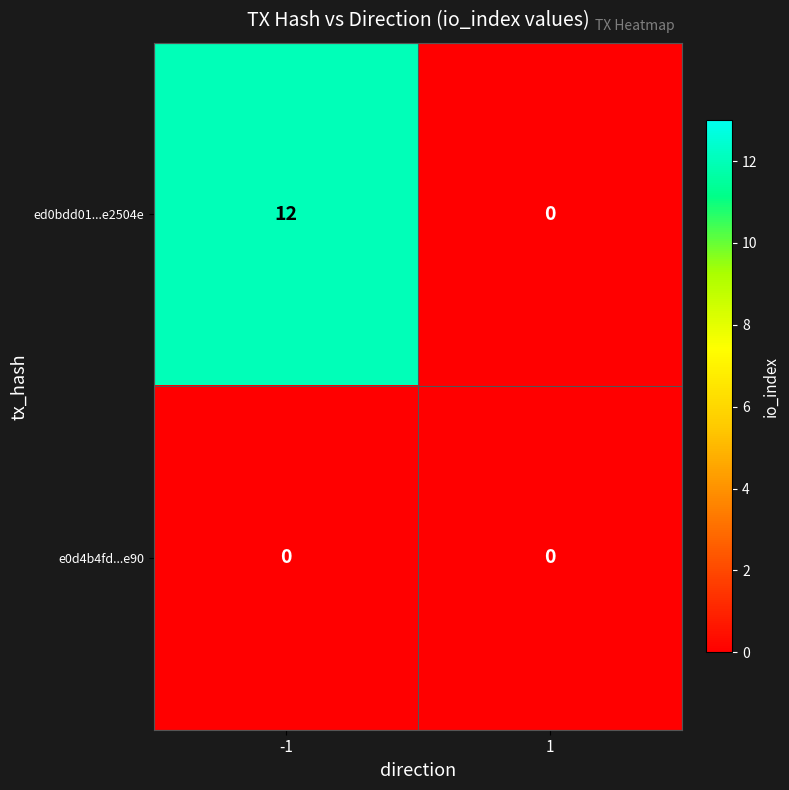

Which category has the highest value across all series?

-1